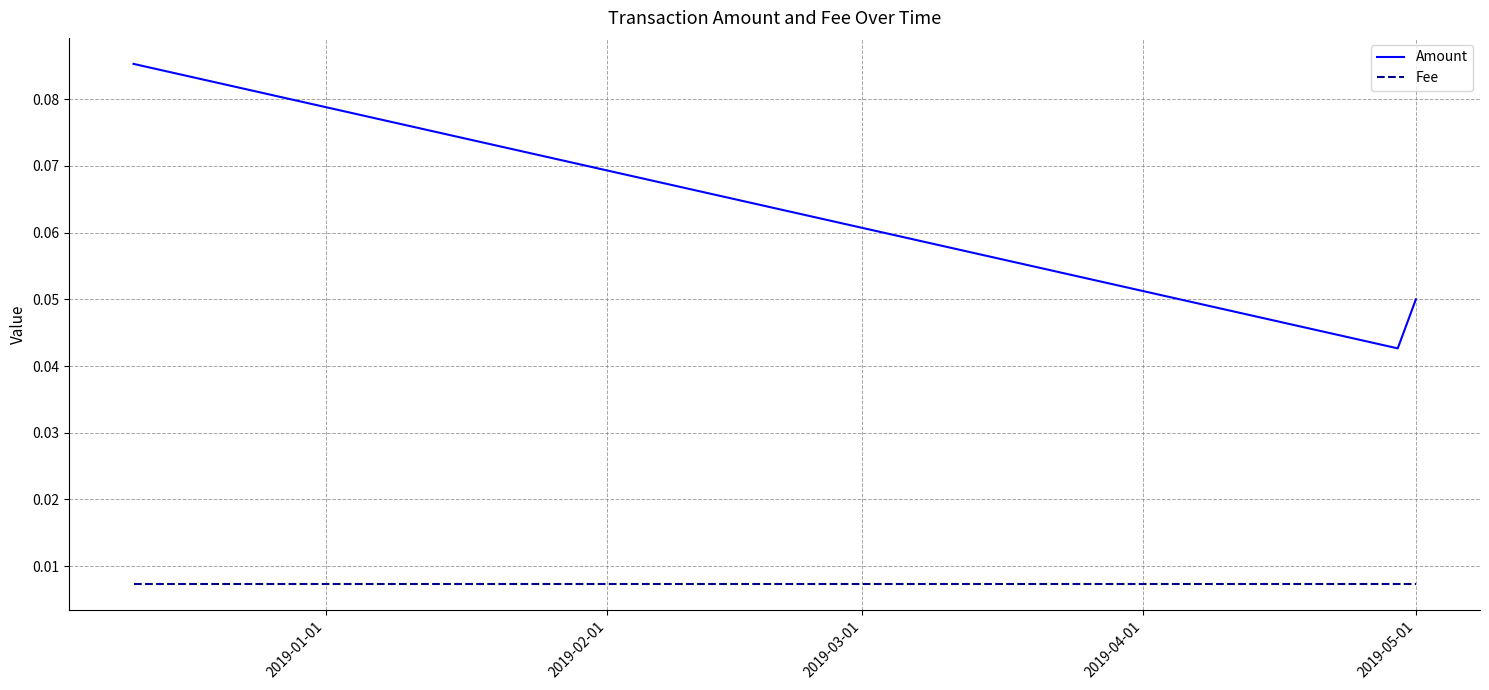

At how many categories does at least one series exceed 0?

3